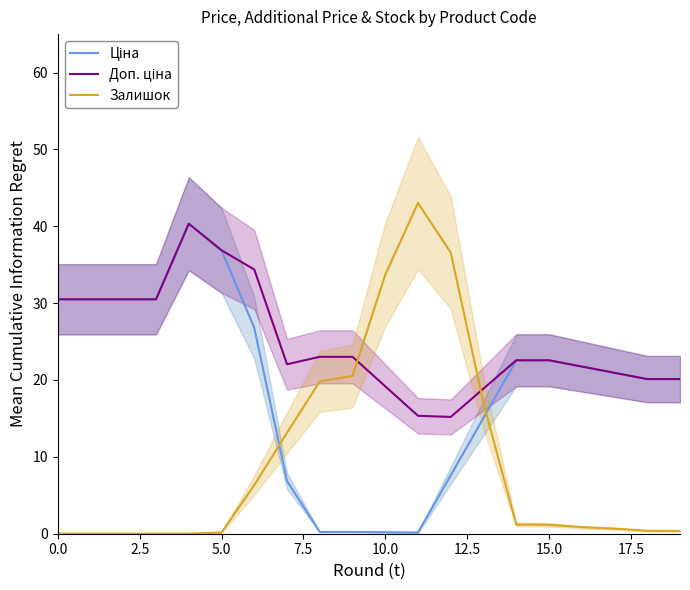

Is the value of Доп. ціна at 12 greater than the value of Залишок at 17?

Yes